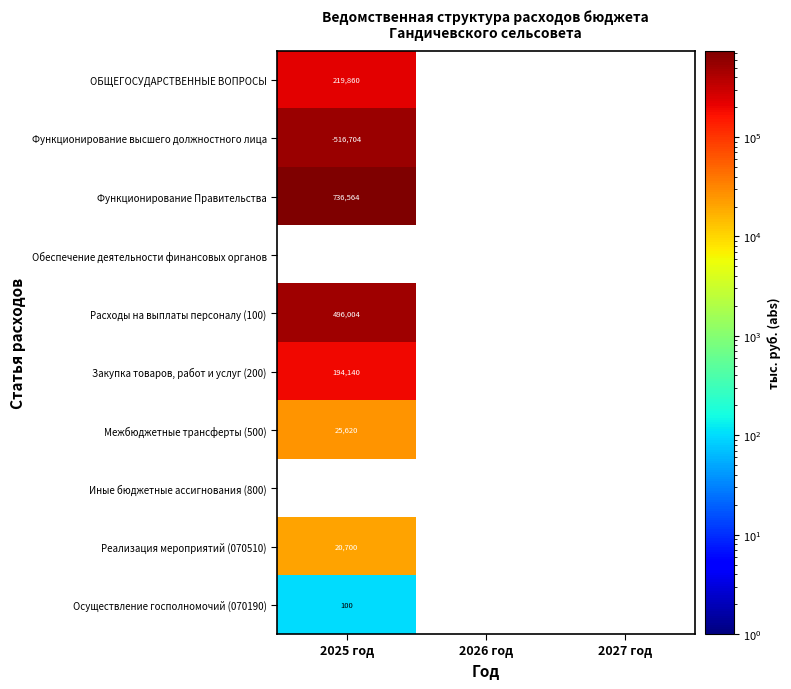

The value of ОБЩЕГОСУДАРСТВЕННЫЕ ВОПРОСЫ at 2025 год is 219860.0. True or false?

True